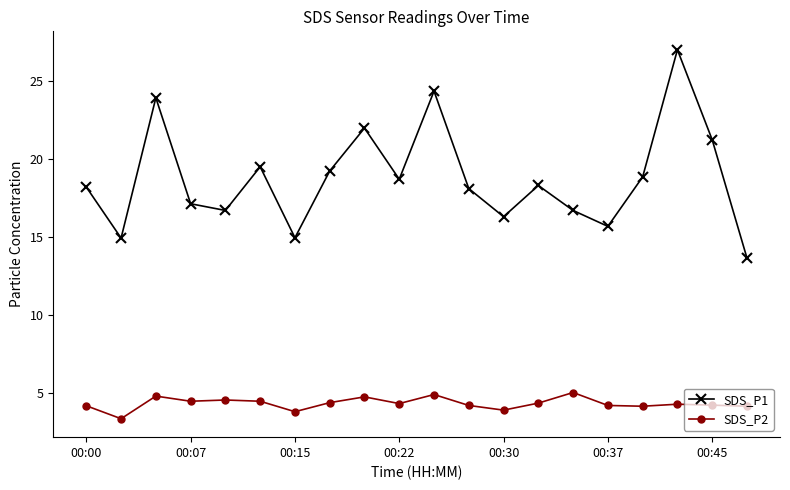

What is the average value of the SDS_P2 series?

4.3